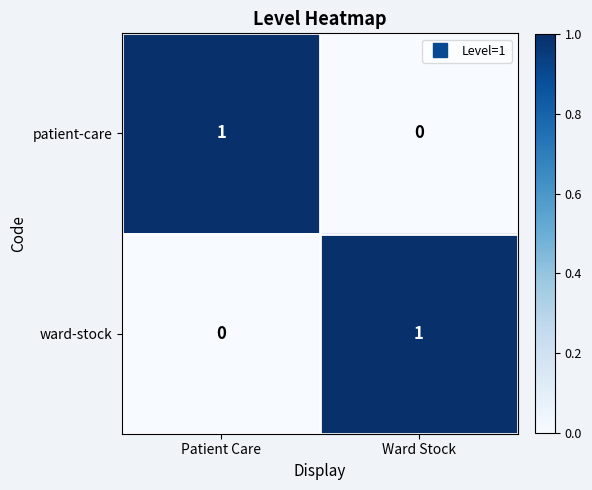

At which label is ward-stock closest to 0?

Patient Care